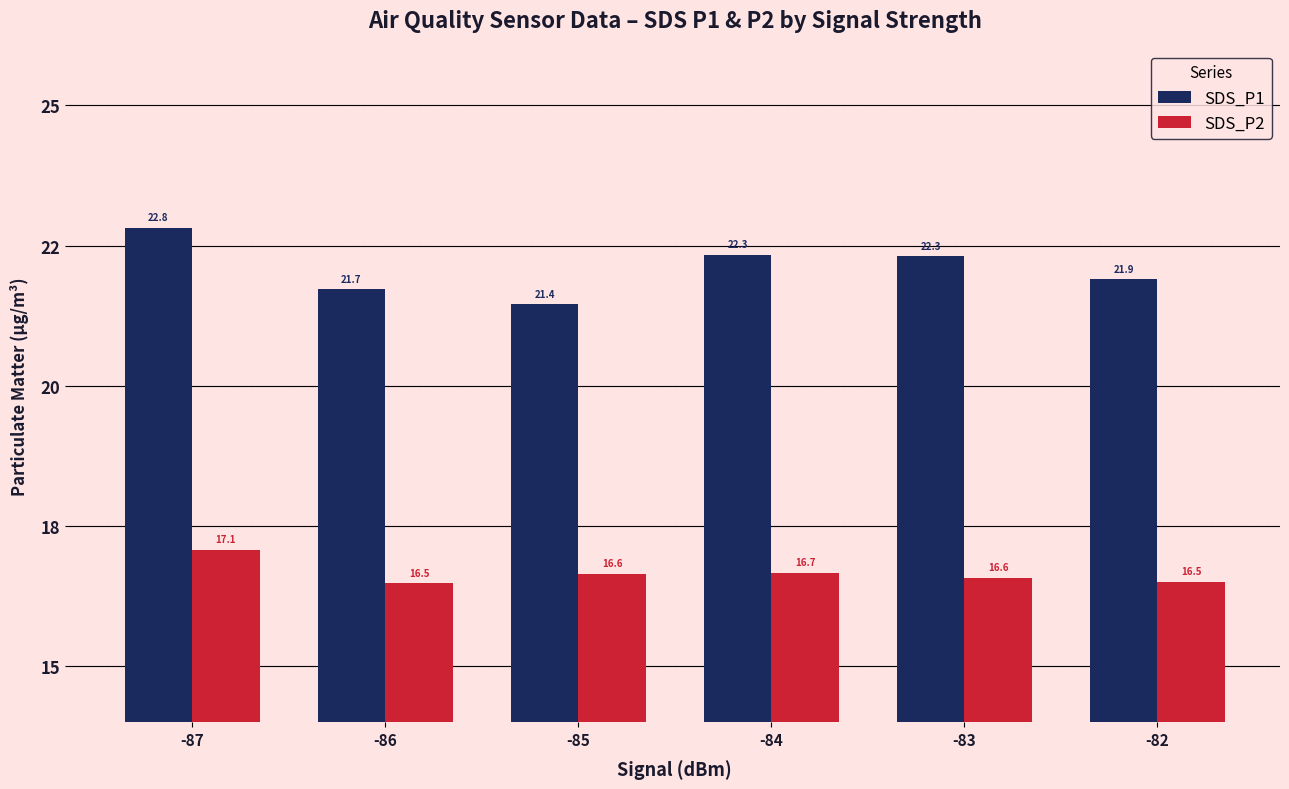

What is the total value across all series at -86?

38.2